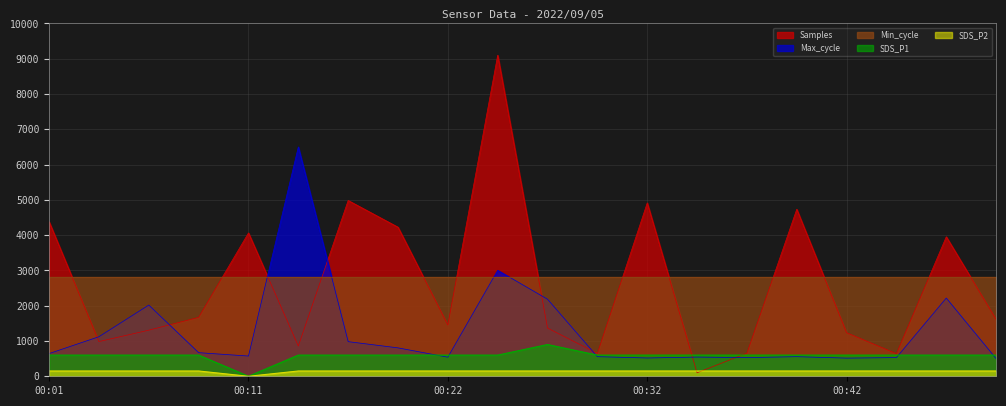

Between which two adjacent categories do SDS_P1 and Samples first intersect?

00:32 and 00:34